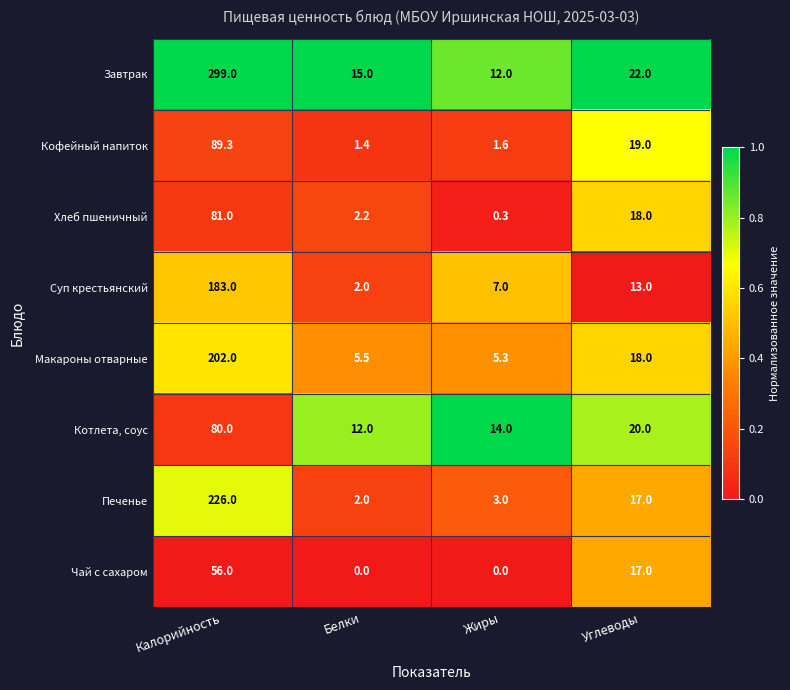

What is the sum of the Хлеб пшеничный values at Калорийность and Жиры?

81.3